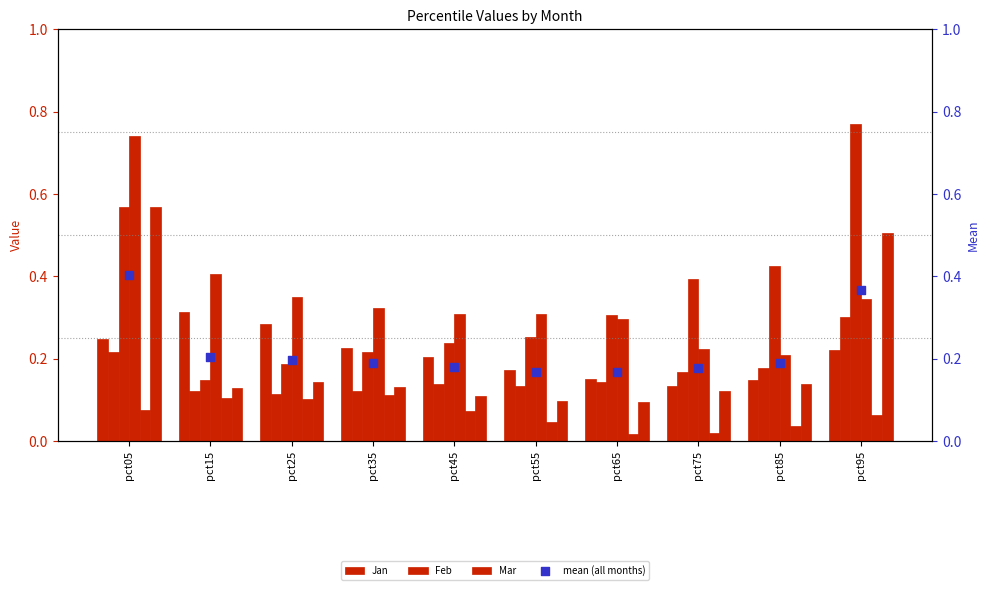

At how many categories does at least one series exceed 0?

10